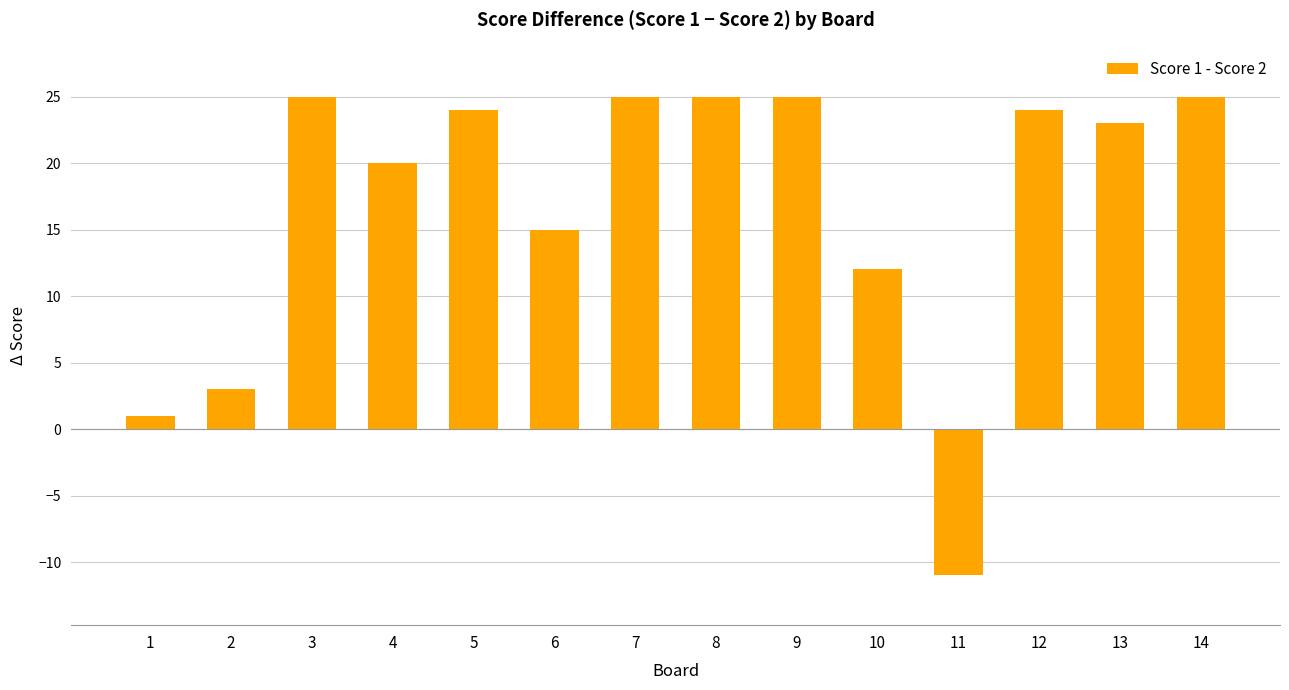

What is the difference between the second highest and second lowest values?

24